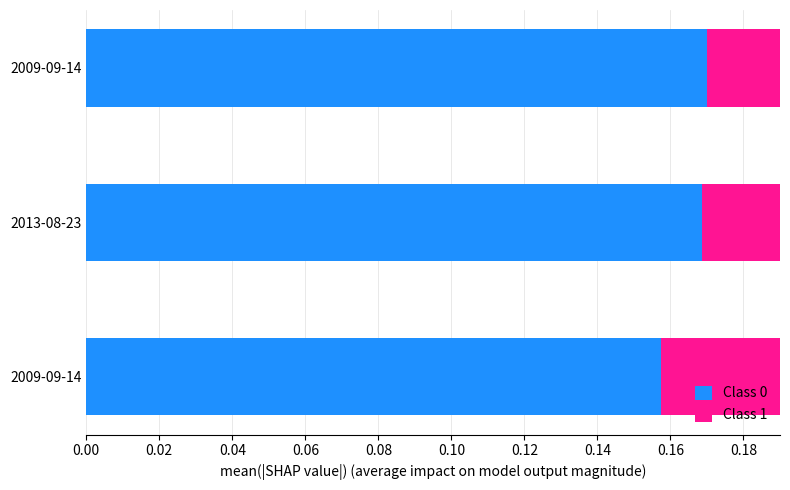

At how many categories does at least one series exceed 0?

3